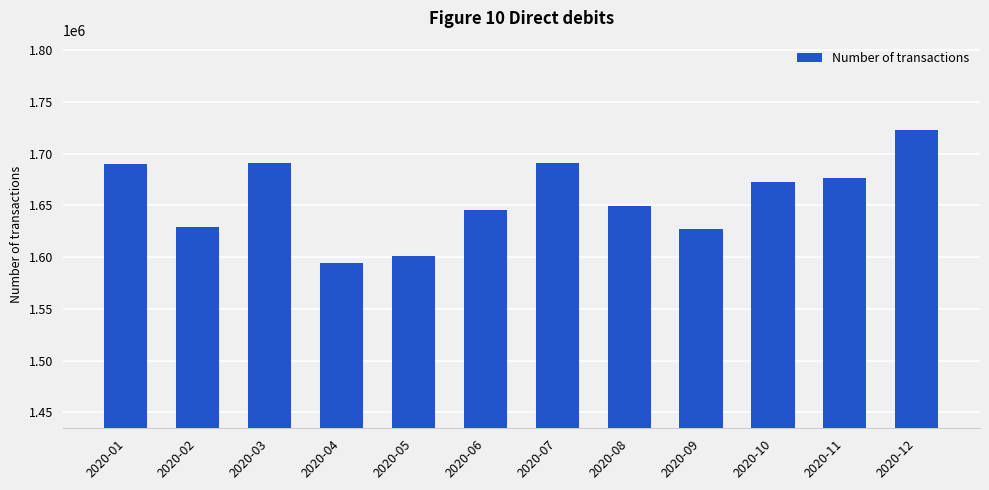

Approximately how many times larger is the value at 2020-05 compared to 2020-03?

0.9